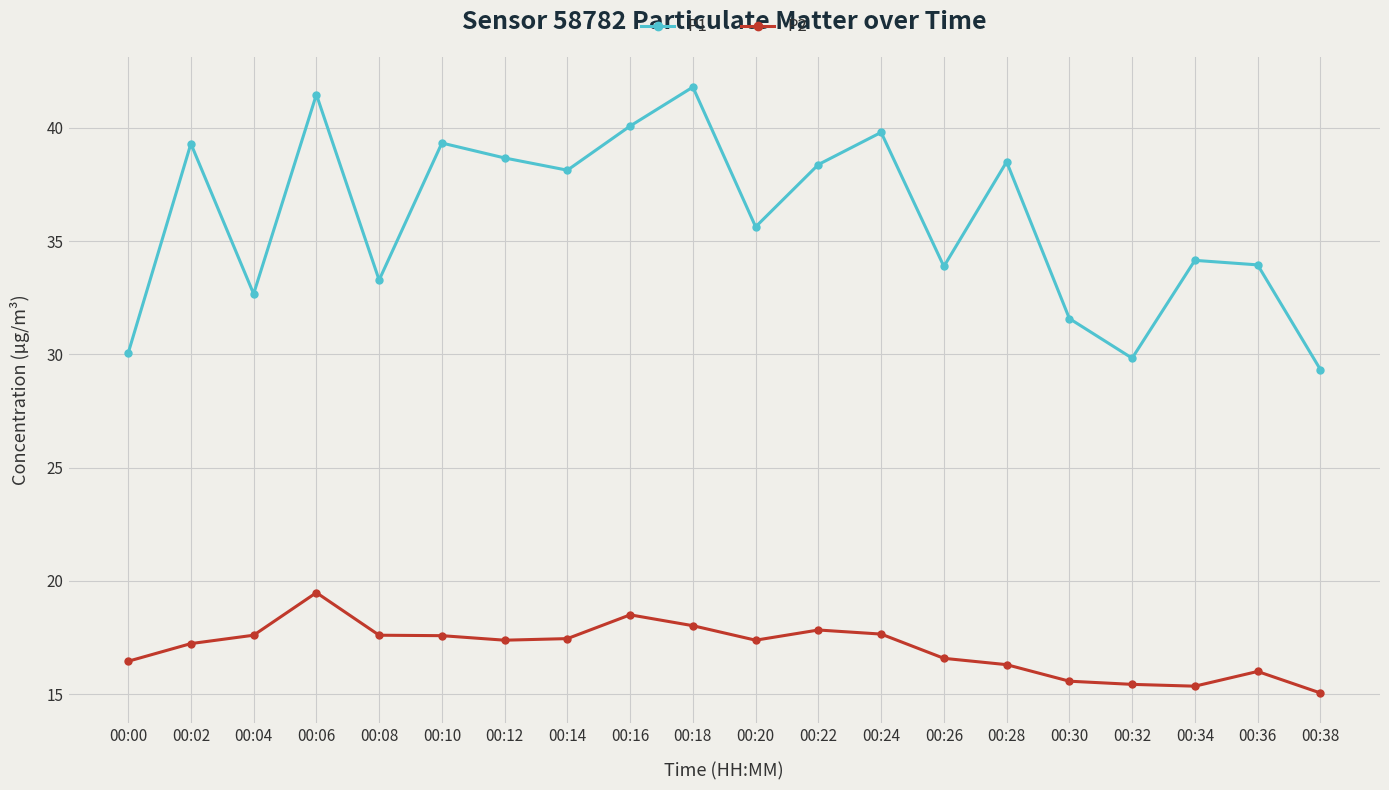

What is the value of the P1 point at the 13th from the left?

39.8